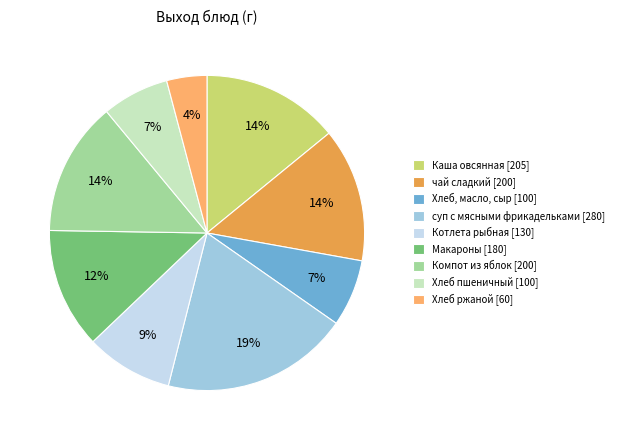

Approximately how many times larger is the value at Хлеб пшеничный compared to Компот из яблок?

0.5